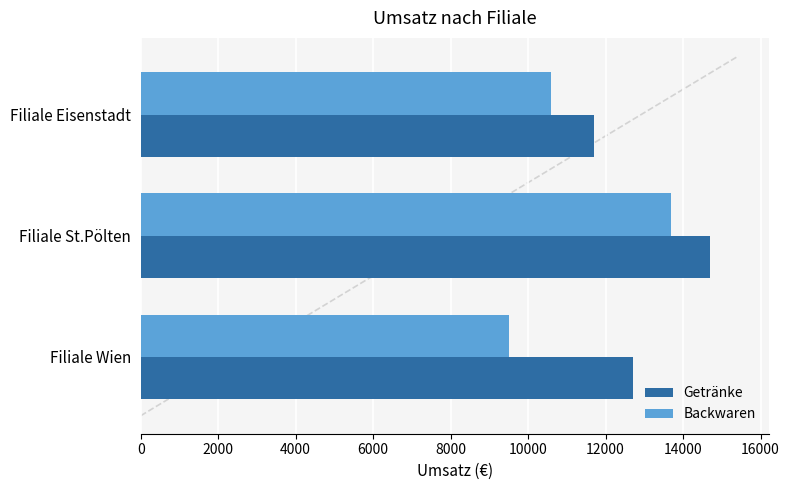

Is it true that Backwaren equals 9500 at Filiale Wien?

True